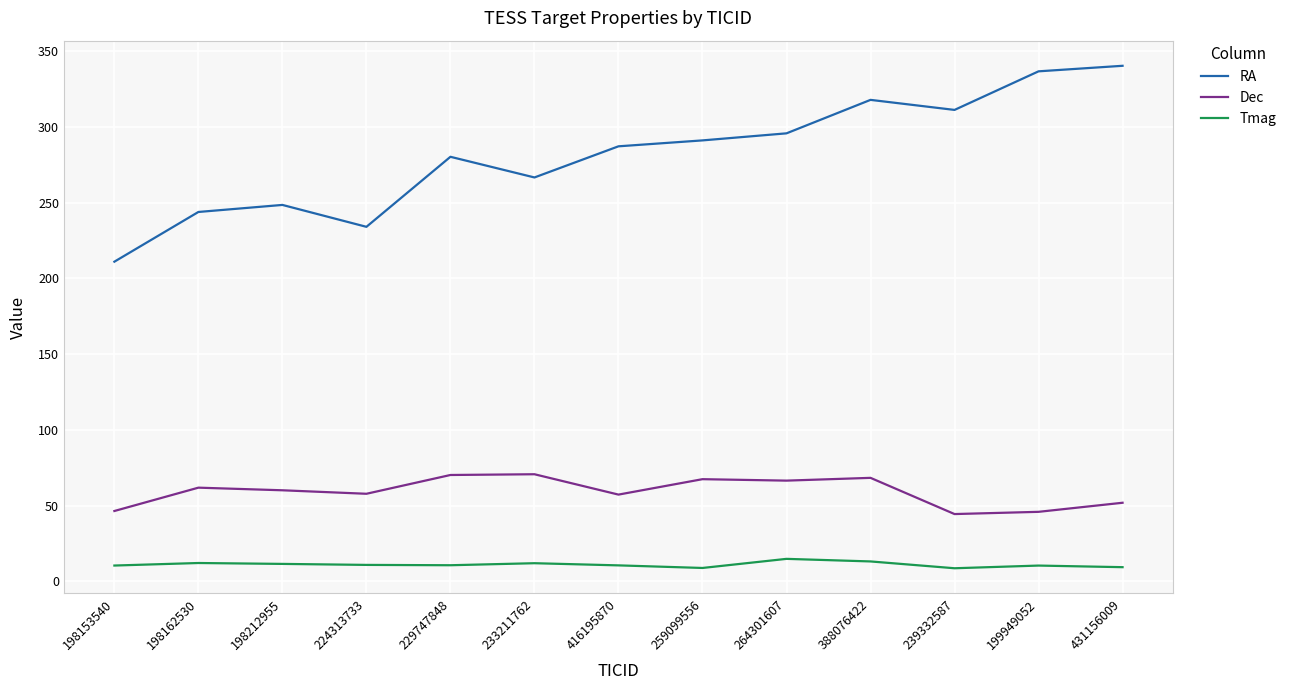

True or false: Dec and RA cross at least once.

False